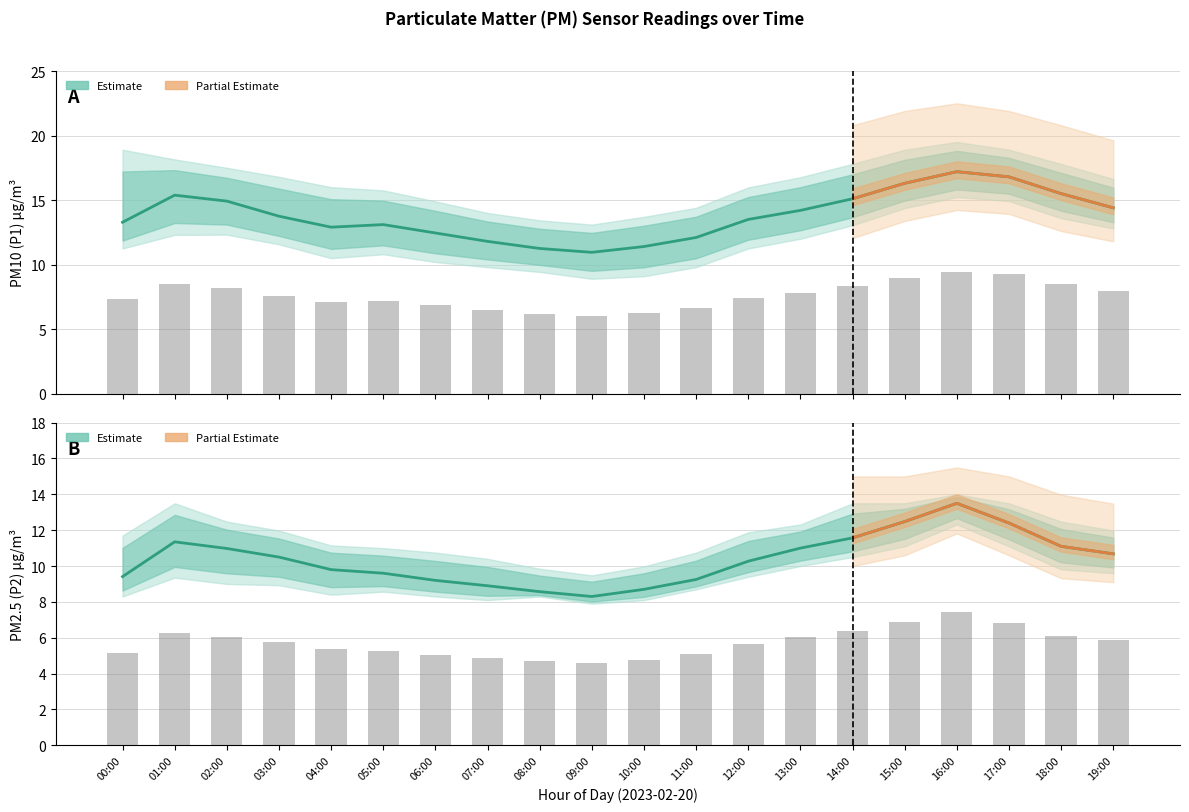

At which category does the chart reach its minimum across all series?

09:00